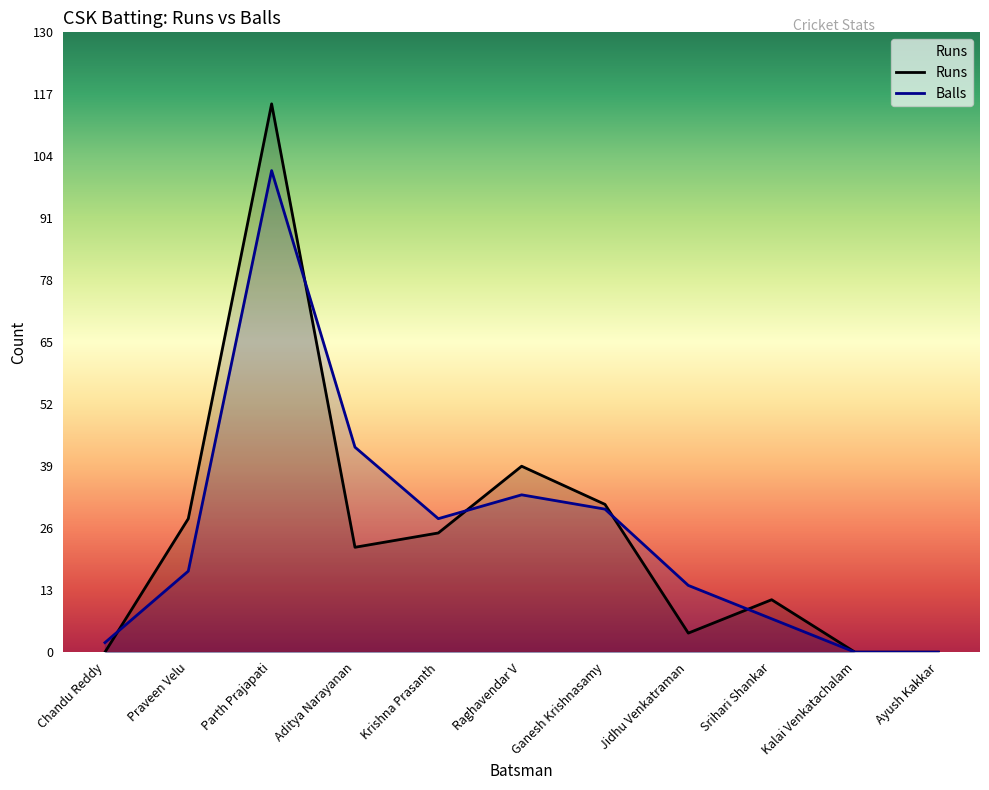

Rank the series by their maximum value, from highest to lowest.

Runs, Balls